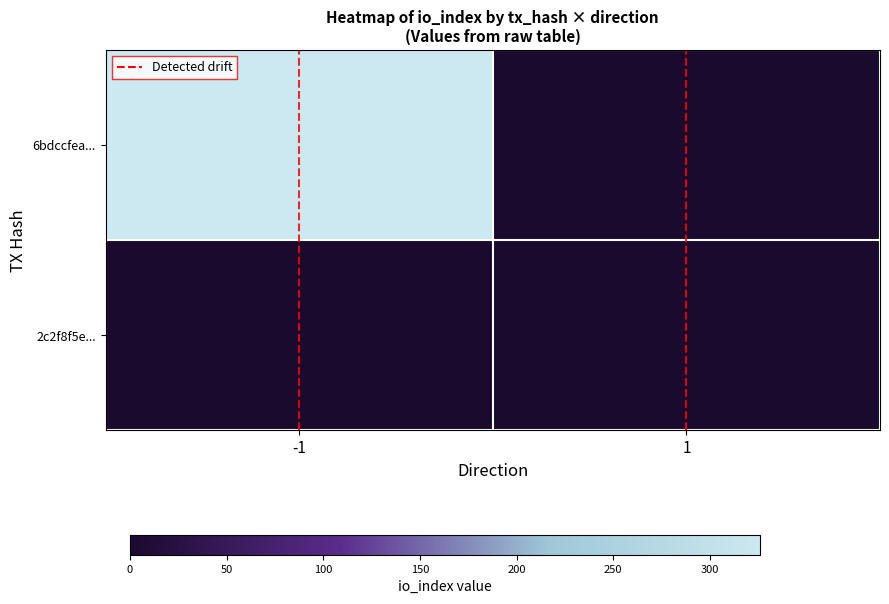

What is the difference between the highest and lowest values at -1?

326